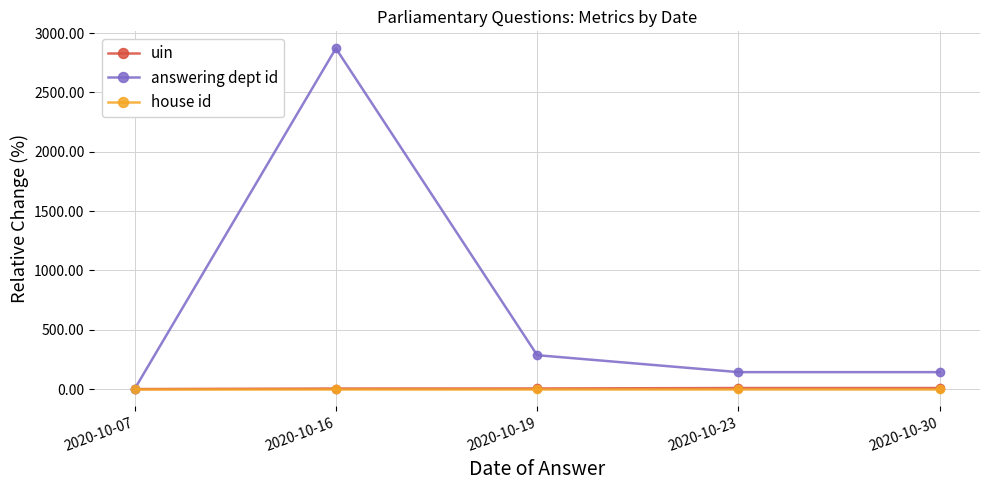

What is the difference between the maximum and minimum values in the answering dept id series?

2871.4